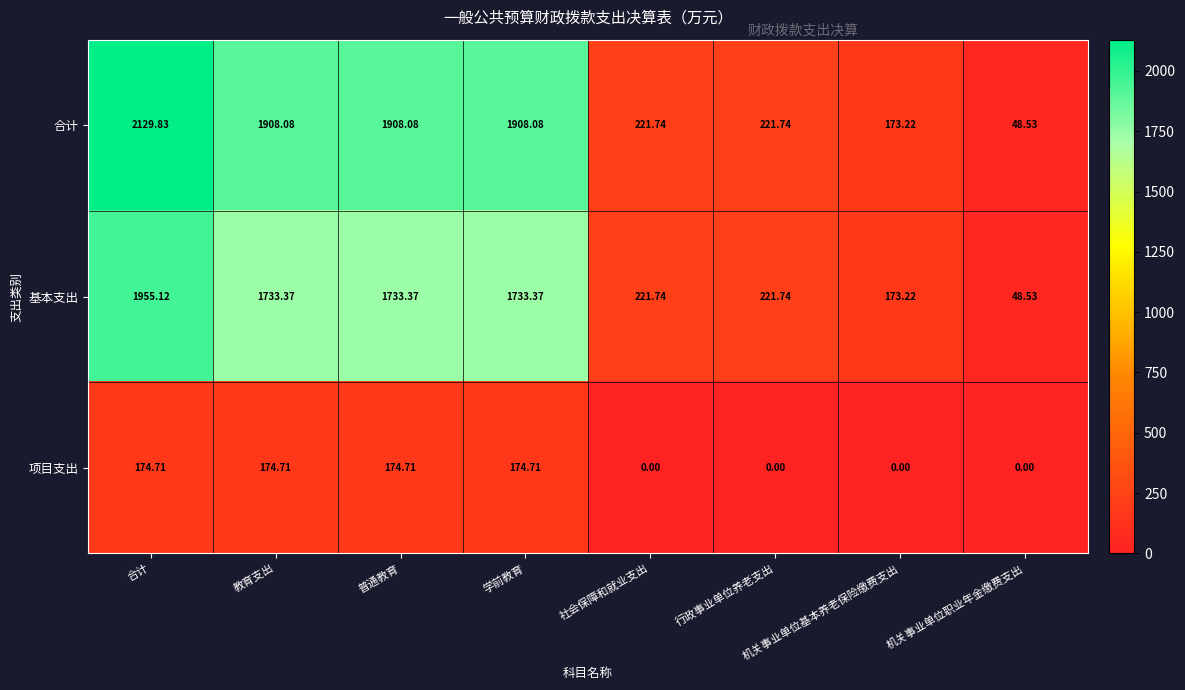

Which series has the largest range (max minus min)?

合计